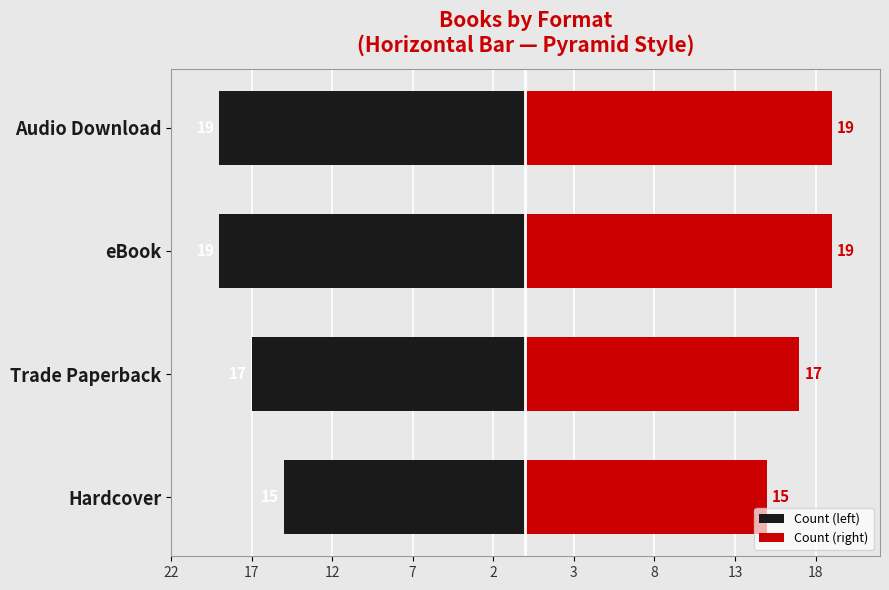

What is the difference between the maximum and minimum values in the Count (right) series?

4